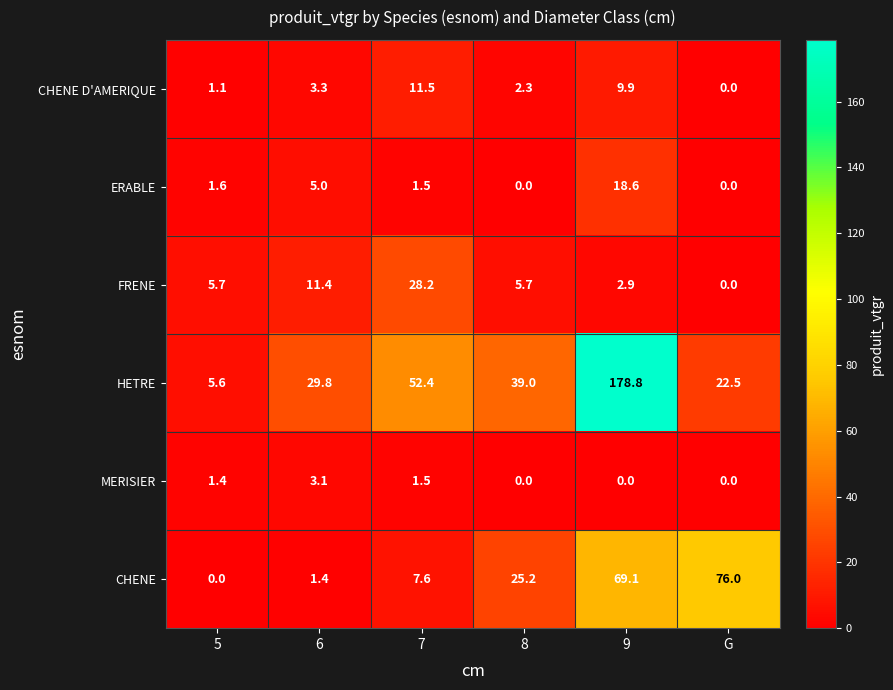

What is the difference between the second highest and second lowest values in the MERISIER series?

1.5